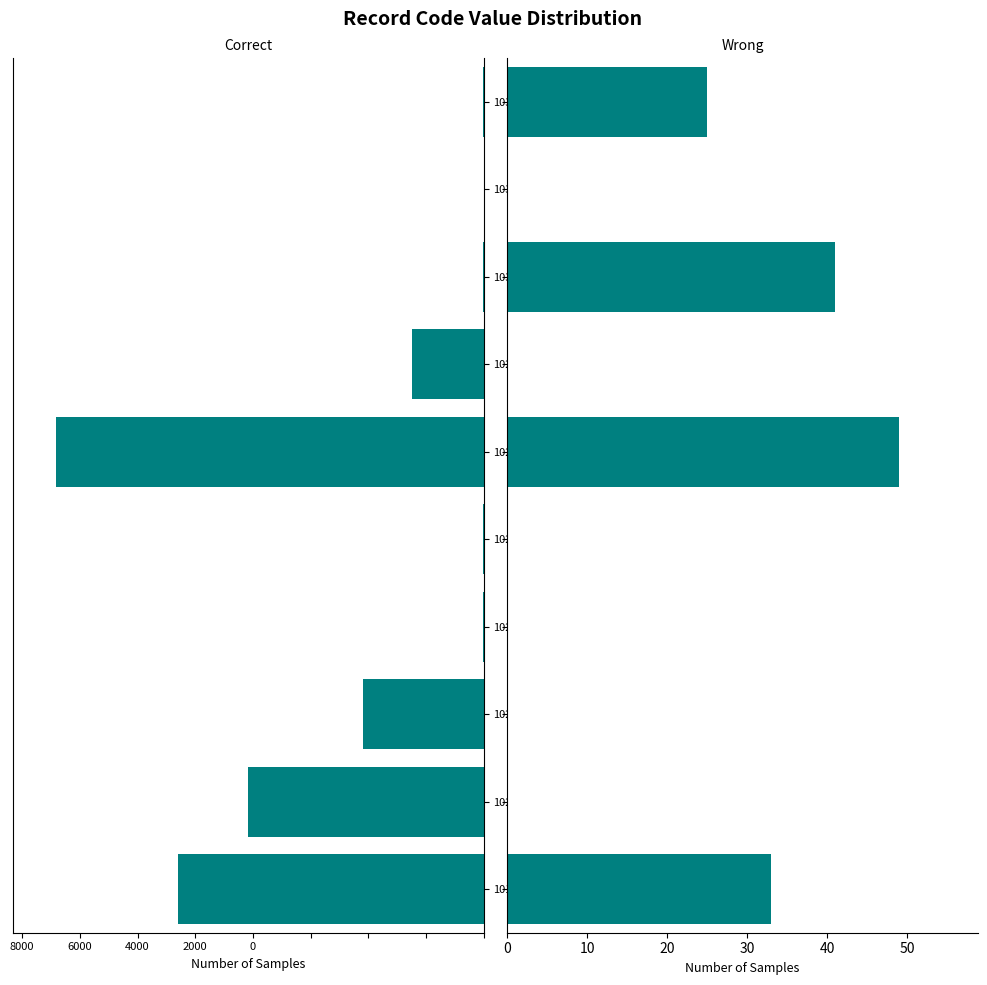

Which series has the widest spread of values?

Correct